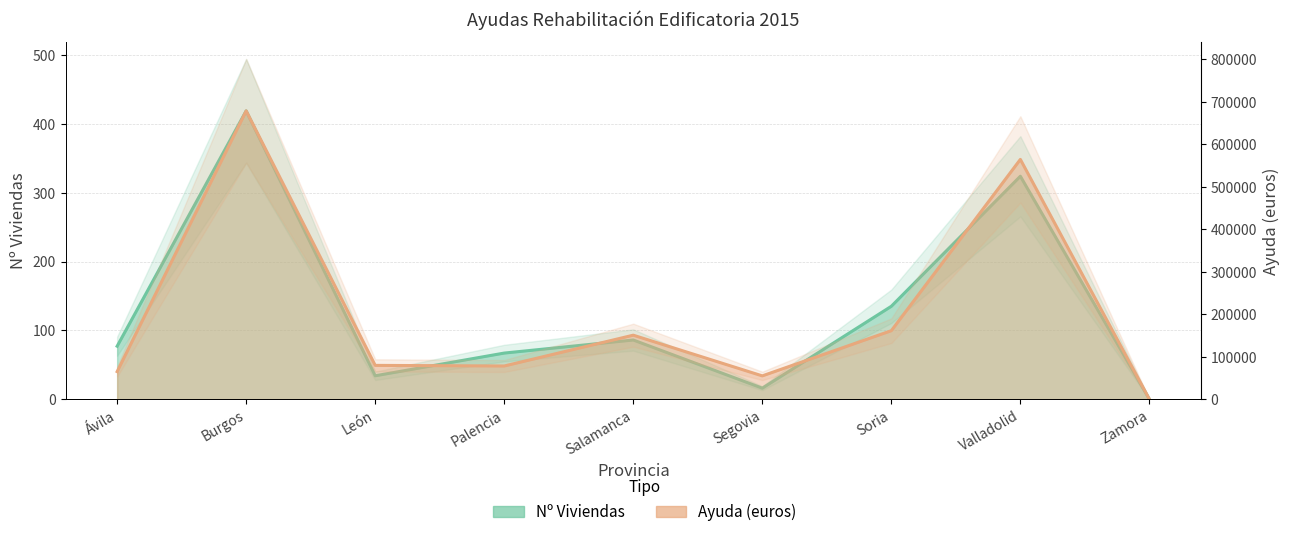

Reading left to right, extract all data points from this chart.

Nº Viviendas: Ávila=77	Burgos=419	León=34	Palencia=67	Salamanca=86	Segovia=16	Soria=135	Valladolid=324	Zamora=0
Ayuda (euros): Ávila=64906	Burgos=678840	León=79586	Palencia=78125	Salamanca=150663	Segovia=54845	Soria=161274	Valladolid=564577	Zamora=0